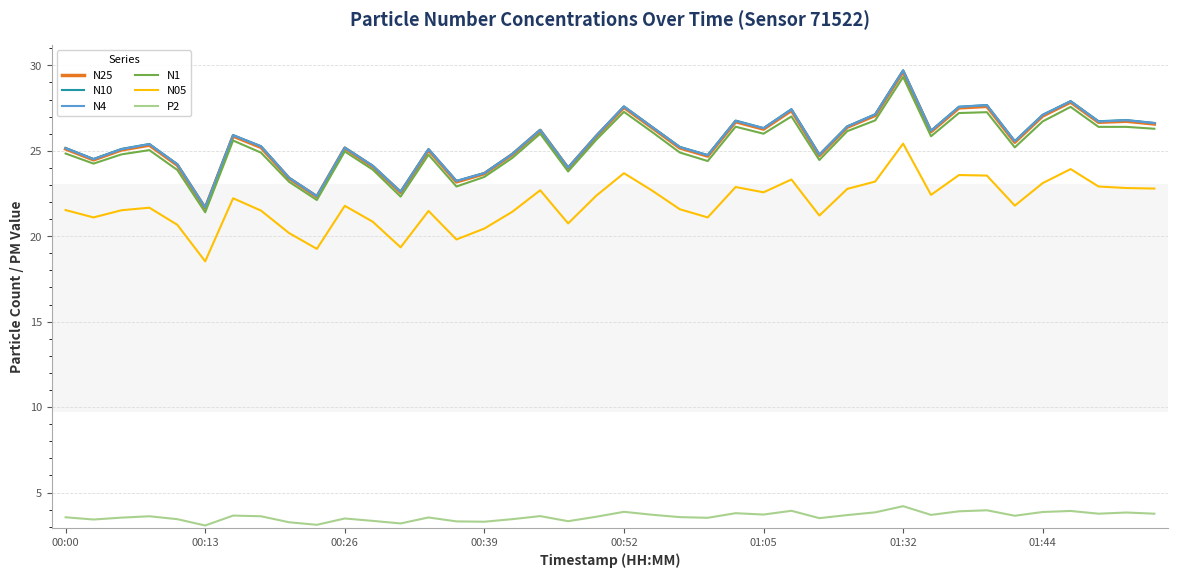

What is the lowest value of the N05 series?

18.5